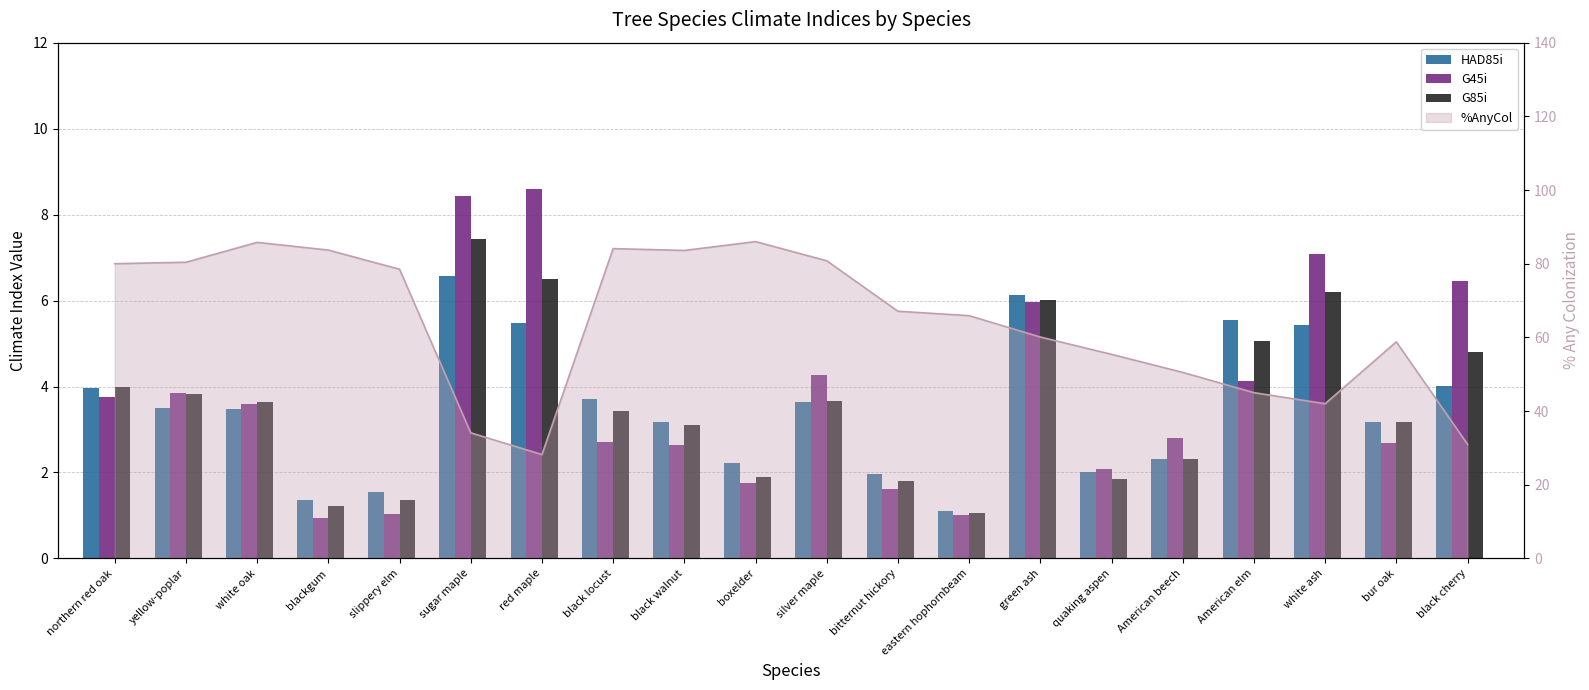

What is the difference between the highest and lowest values at black walnut?

0.5